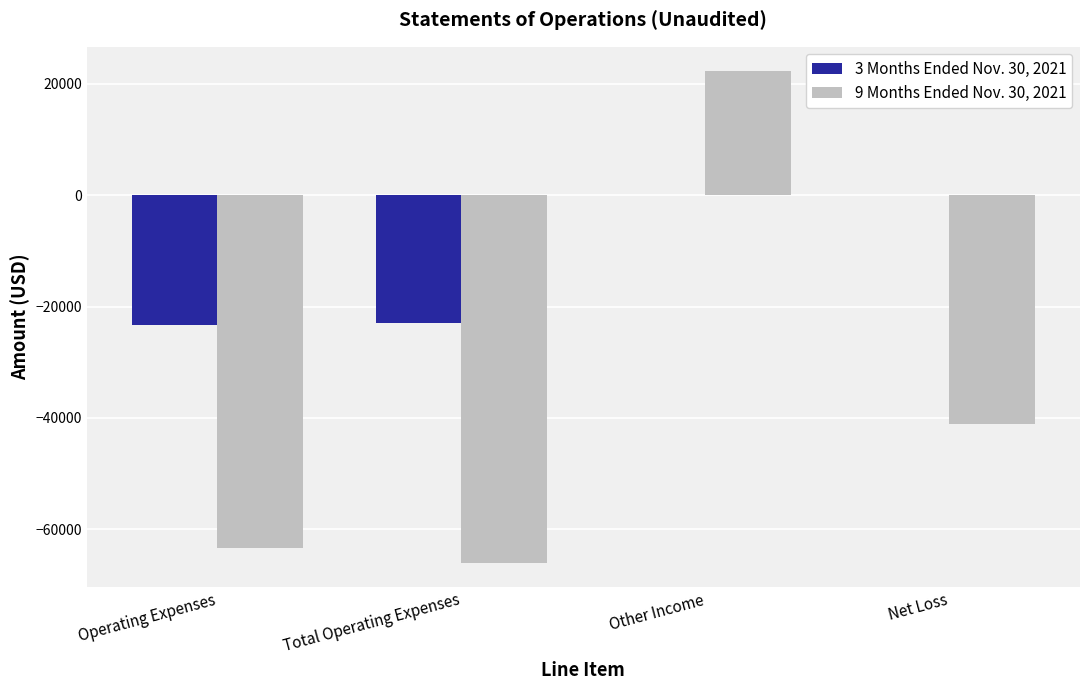

What is the total value across all series at Total Operating Expenses?

-88942